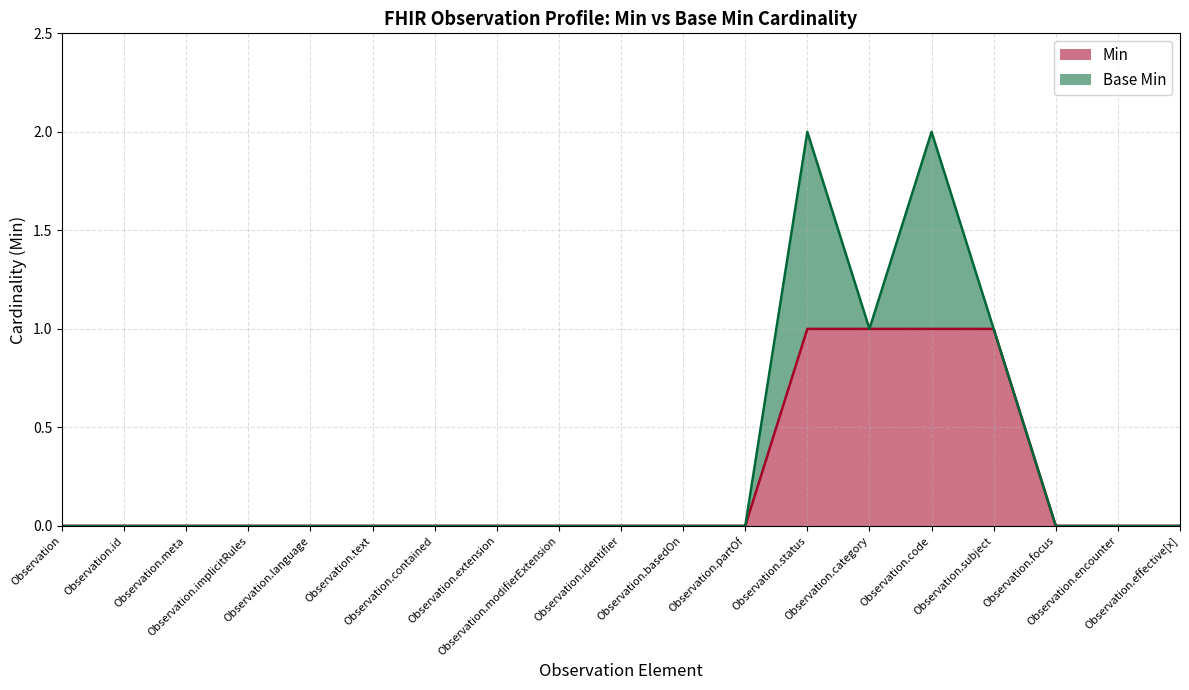

What is the greatest value displayed?

1